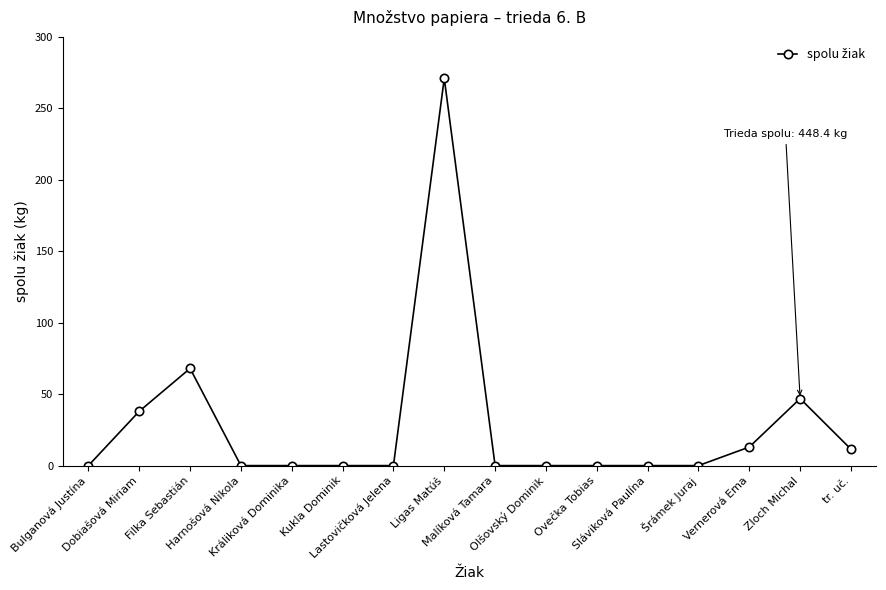

What is the value of the 3rd point from the left?

68.0